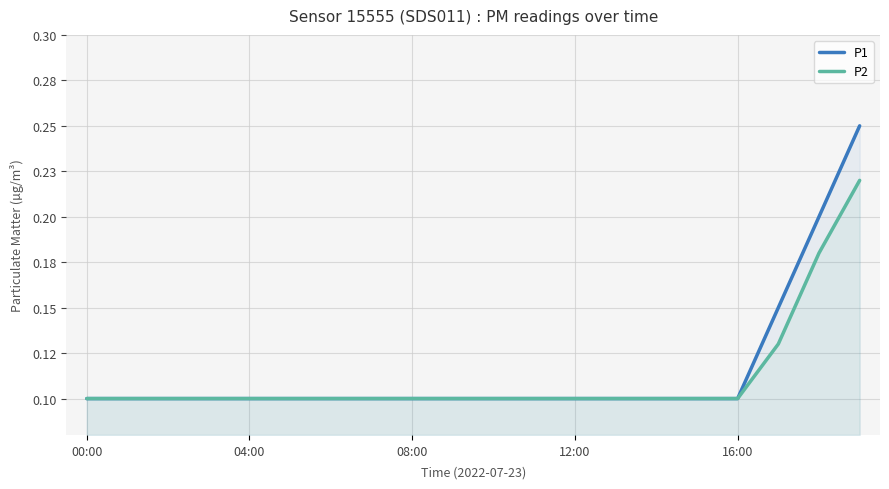

True or false: P2 and P1 cross at least once.

False